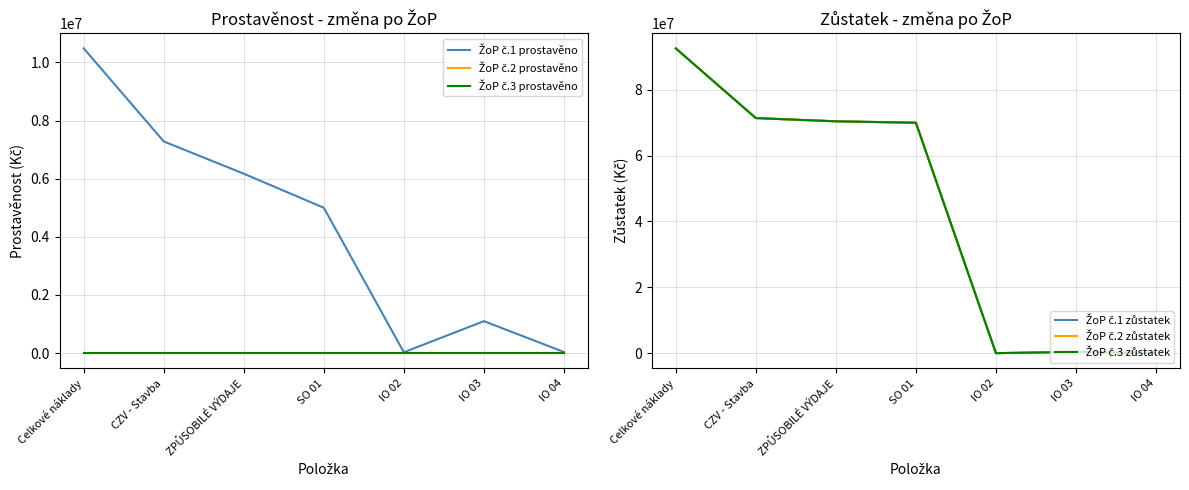

What is the difference between the ŽoP č.1 zůstatek values at IO 04 and ZPŮSOBILÉ VÝDAJE?

70410000